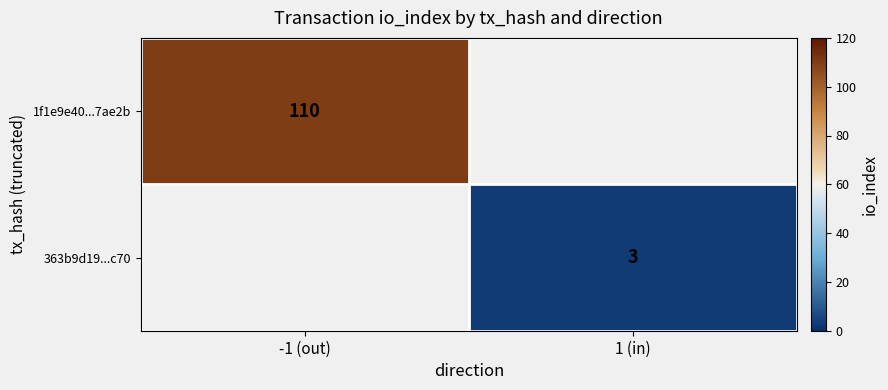

Is it true that 1f1e9e40...7ae2b equals 188 at -1 (out)?

False